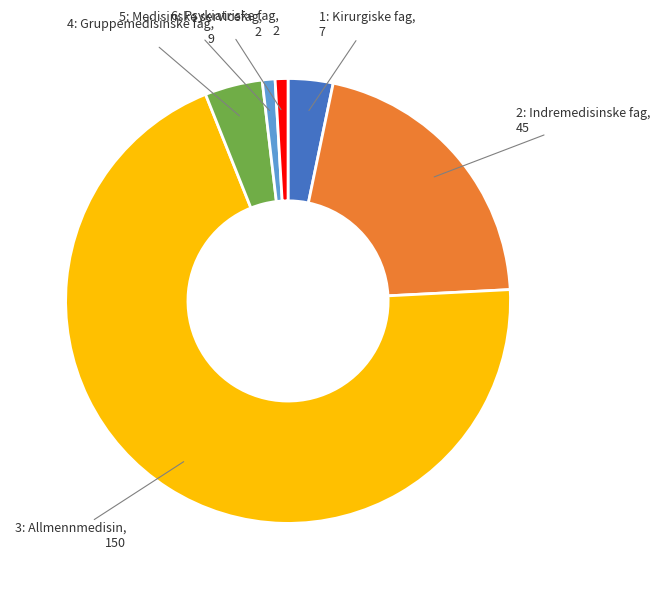

How many segments does this pie chart have?

6